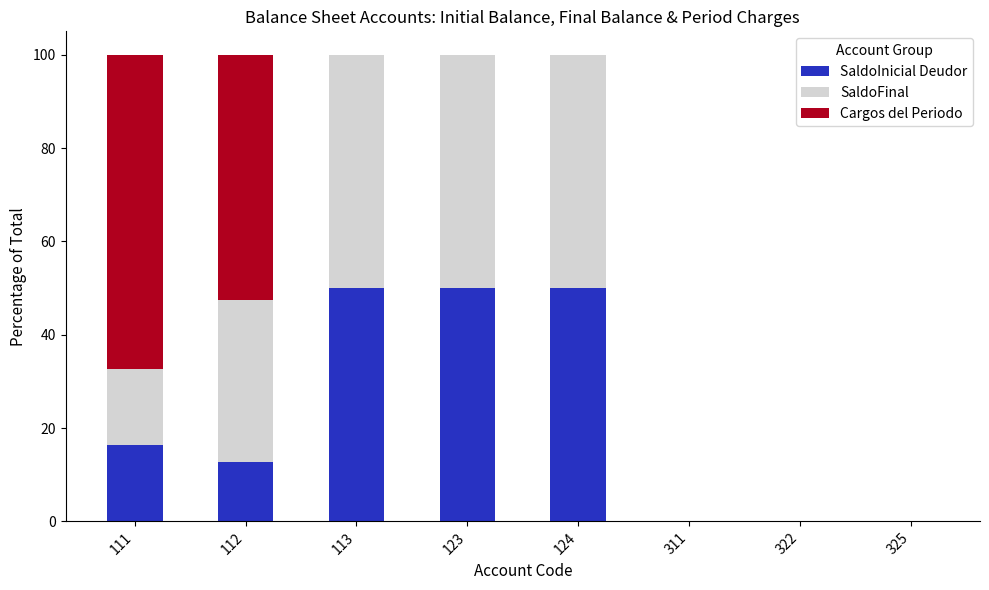

True or false: SaldoInicial Deudor has a value of 67.8 at 123.

False